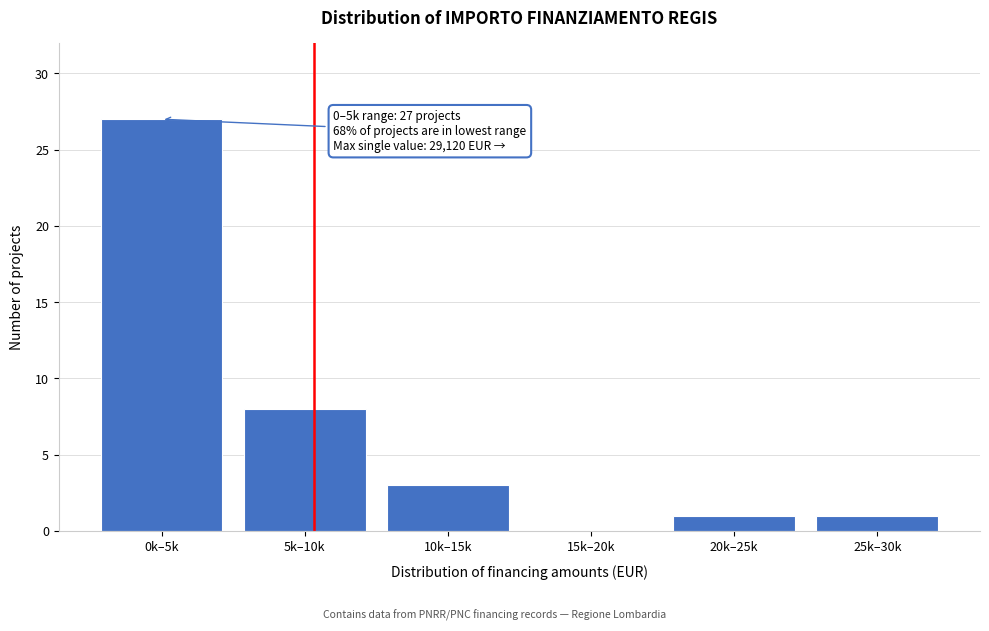

Reading right to left, what are all the values shown in this chart?

25k–30k=1	20k–25k=1	15k–20k=0	10k–15k=3	5k–10k=8	0k–5k=27